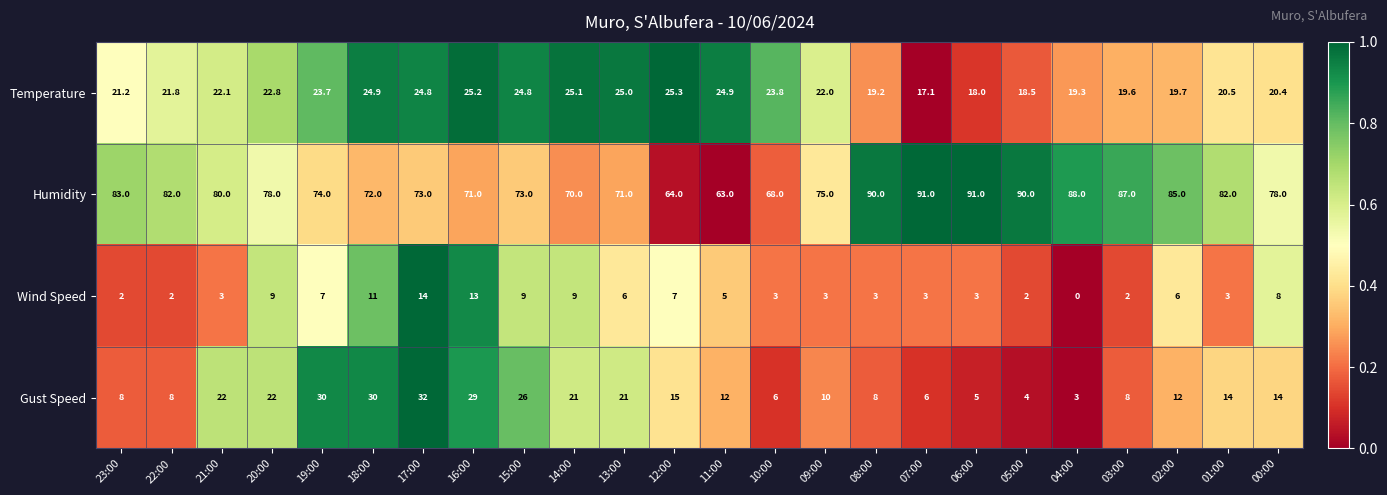

The value of Humidity at 11:00 is 105.8. True or false?

False